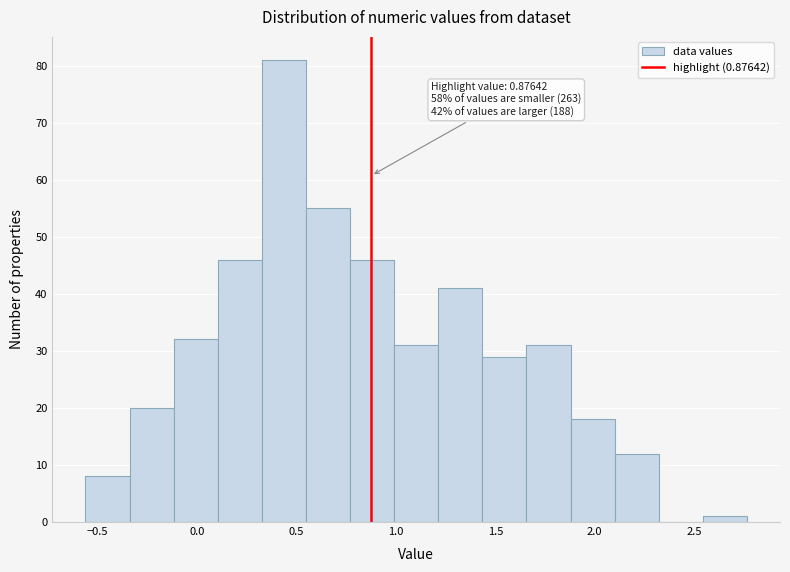

Which range on the x-axis has the tallest bar?

0.35 to 0.55